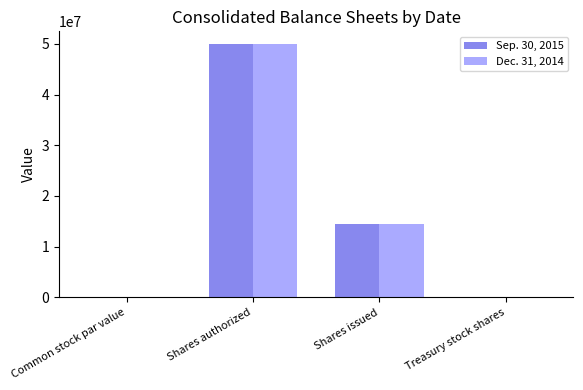

At which label does Sep. 30, 2015 first exceed 14473482?

Shares authorized